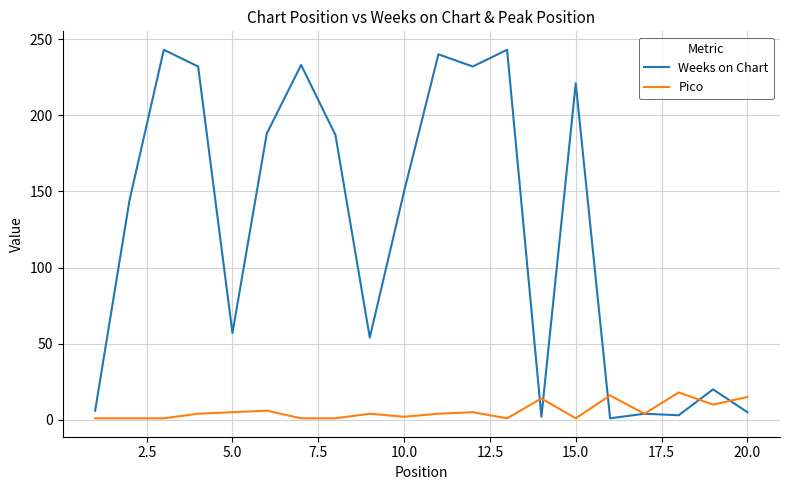

How many lines are shown in the chart?

2